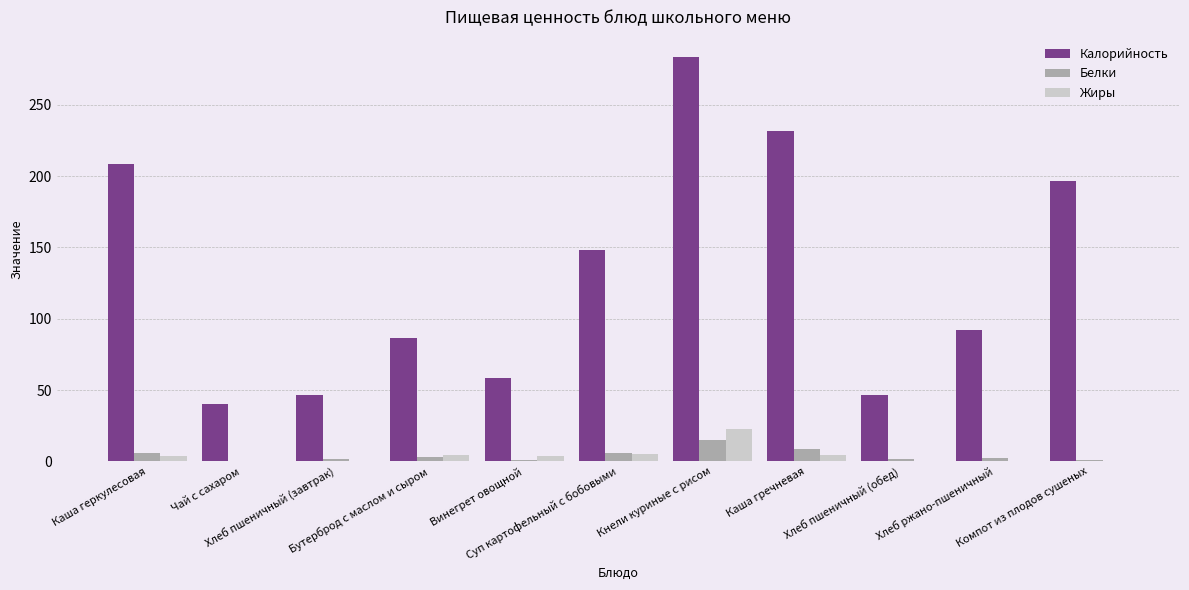

What is the maximum value shown in the chart?

283.5